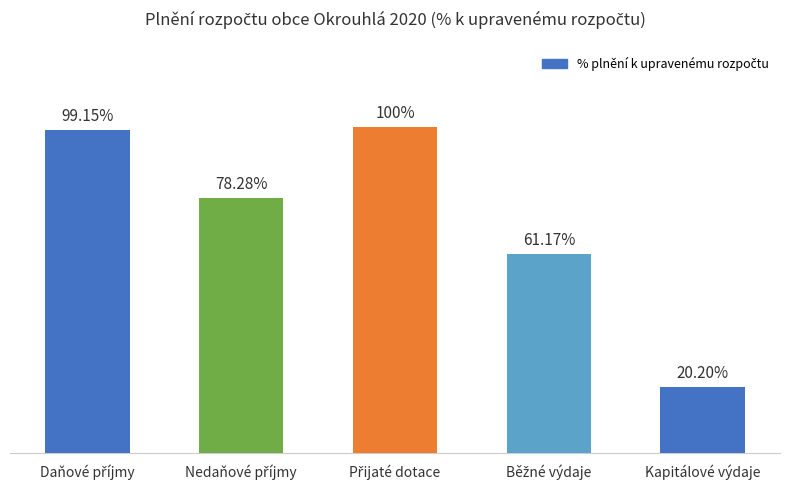

What is the label of the 5th bar from the left?

Kapitálové výdaje